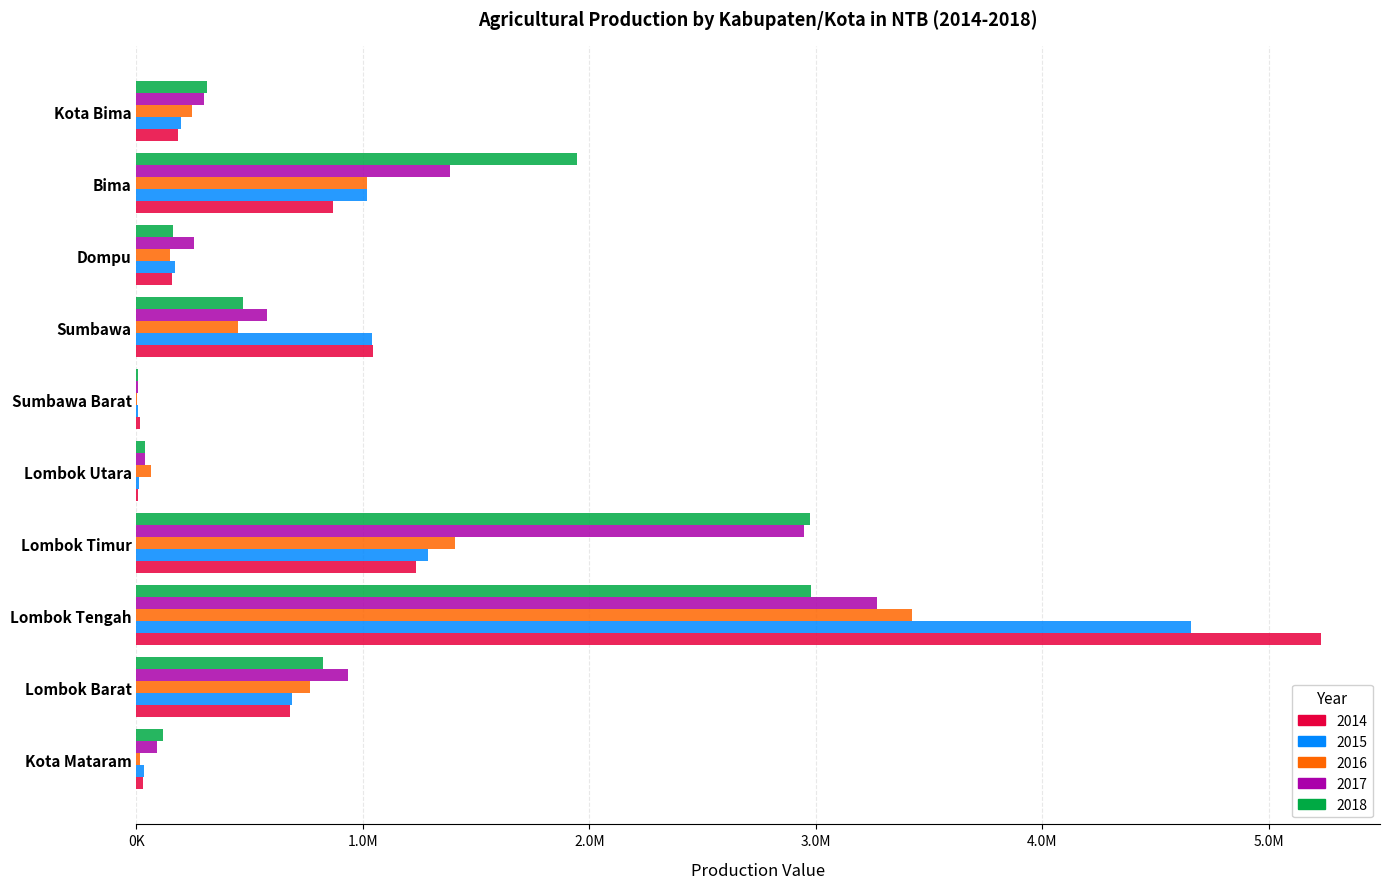

What is the value of the 2018 bar at the 2nd from the left?

821654